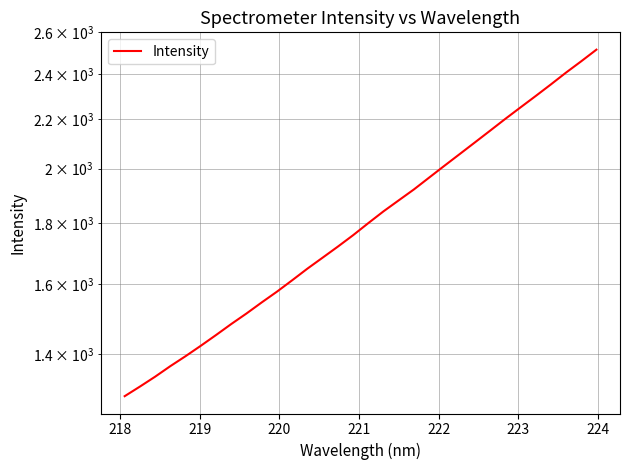

What is the value of the 14th point from the left?

1684.8